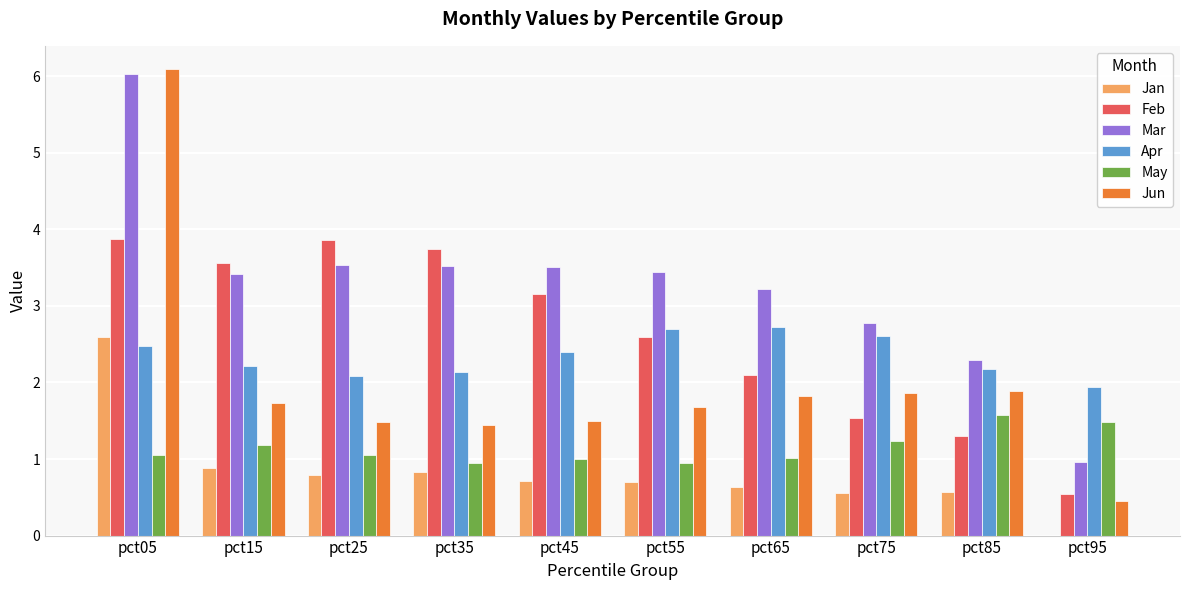

Which series changed the most between pct25 and pct75?

Feb